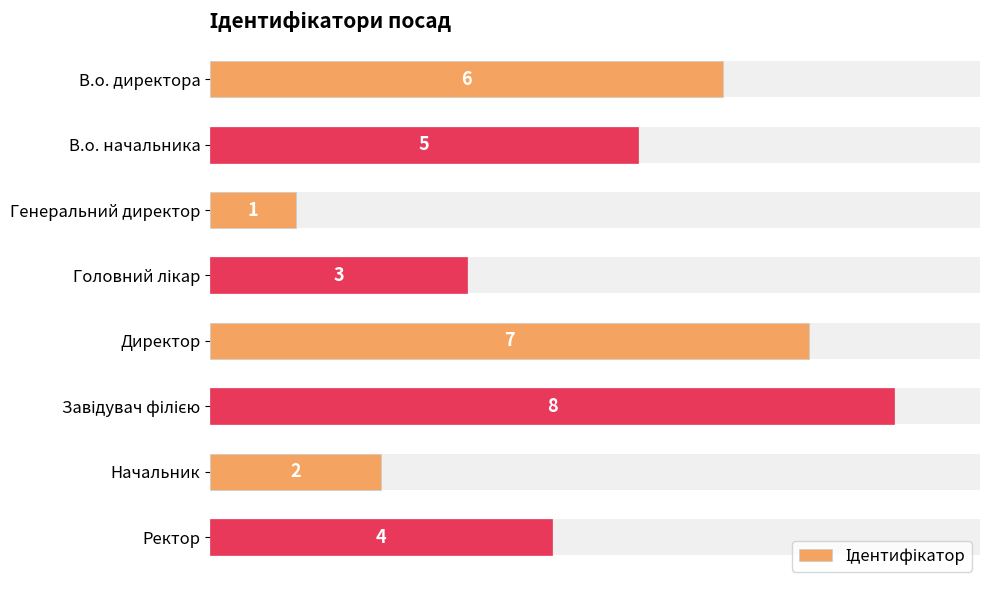

What is the value of the 3rd bar from the left?

1